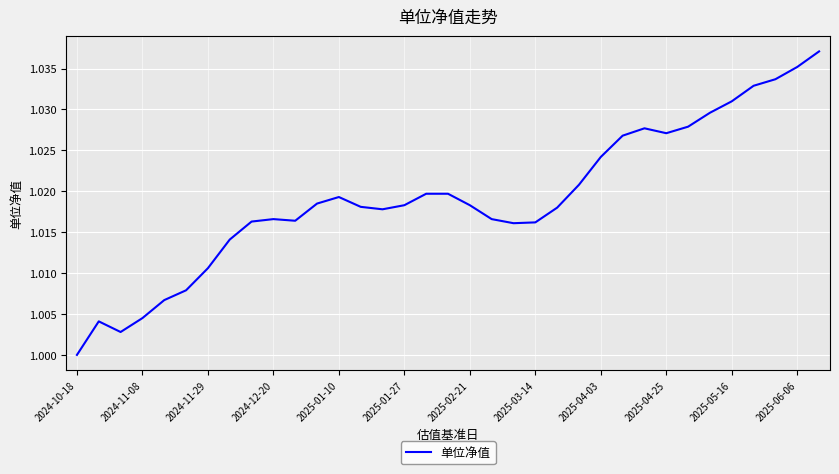

At which category does the chart reach its minimum across all series?

2024-10-18